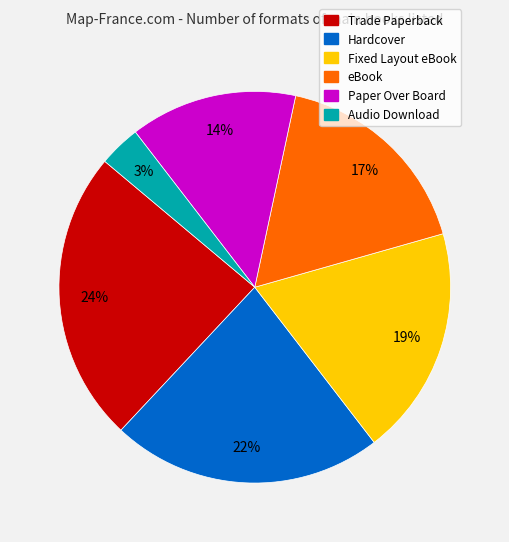

What percentage is the Paper Over Board slice, to the nearest percent?

14%